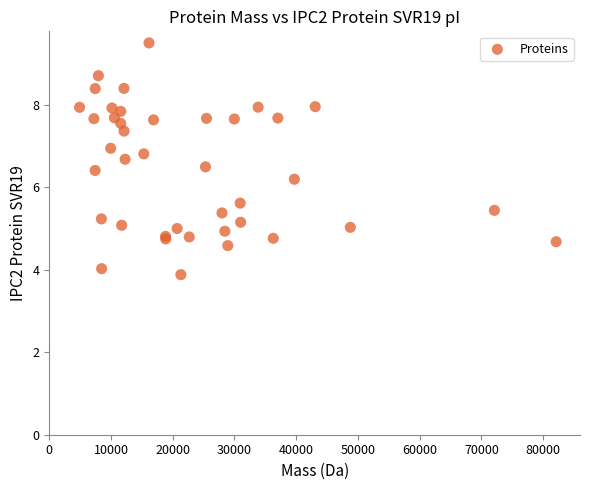

What Y value in the scatter plot is closest to 6?

6.2